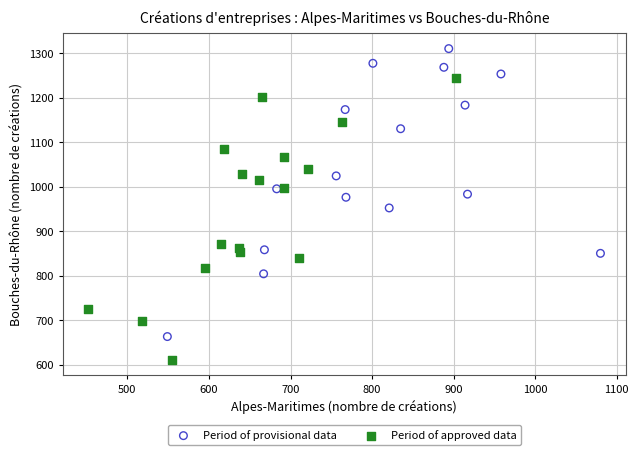

Which series reaches the minimum Y coordinate?

Period of approved data